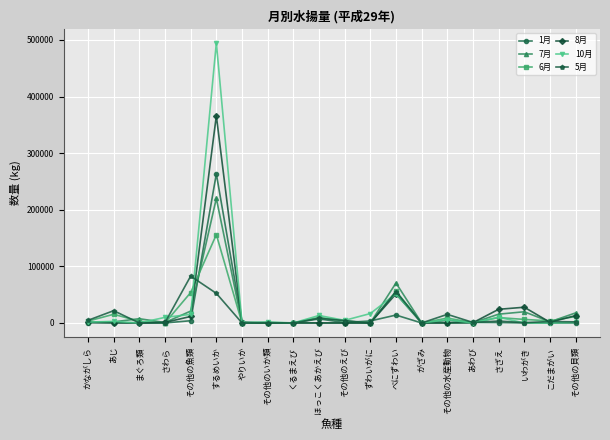

What is the difference between the maximum and minimum values in the 5月 series?

82825